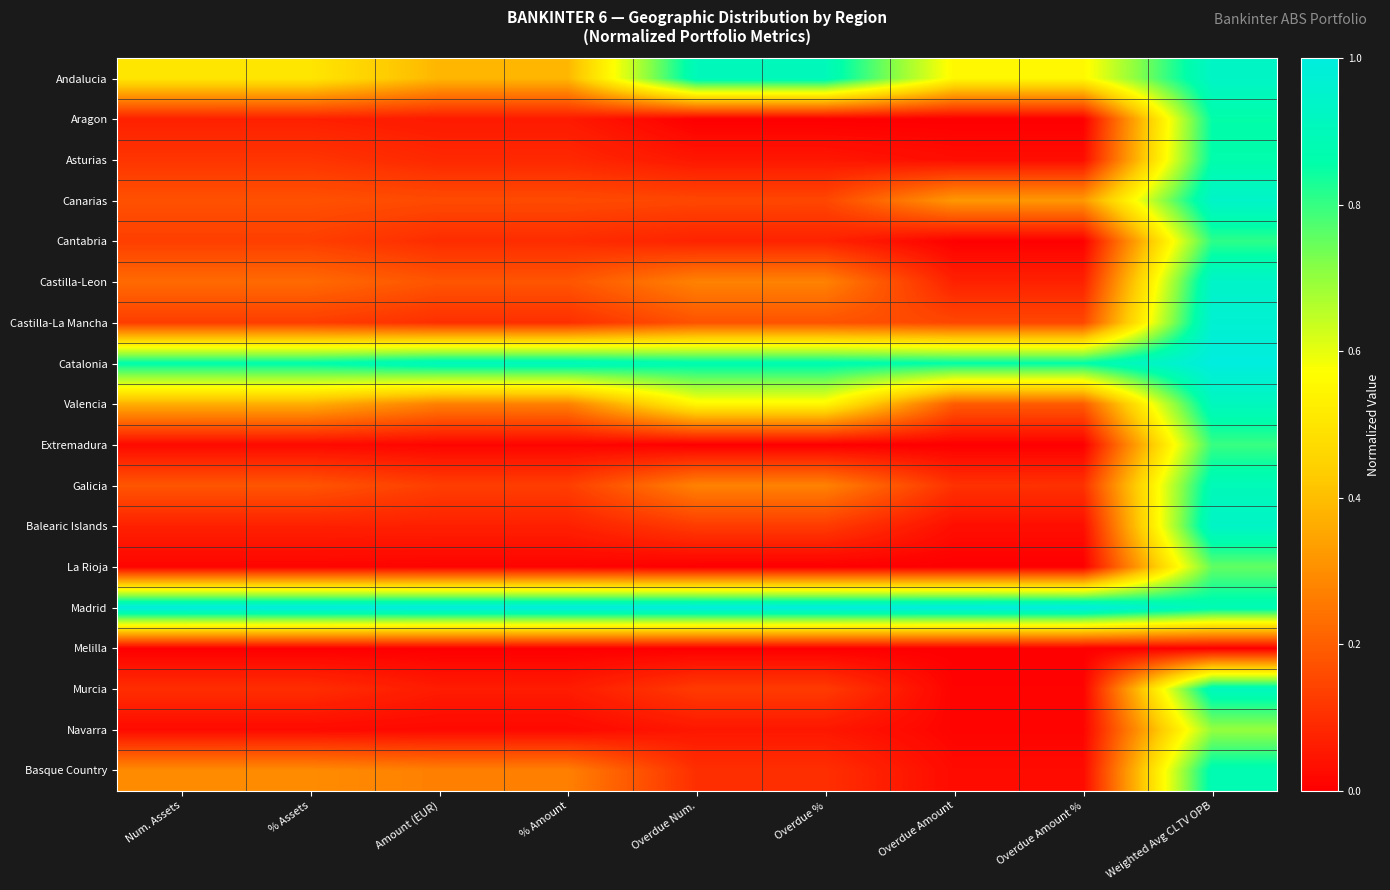

Reading left to right, list all the values displayed in this chart.

Andalucia: Num. Assets=0.5	% Assets=0.5	Amount (EUR)=0.4	% Amount=0.4	Overdue Num.=0.9	Overdue %=0.9	Overdue Amount=0.6	Overdue Amount %=0.6	Weighted Avg CLTV OPB=0.9
Aragon: Num. Assets=0.1	% Assets=0.1	Amount (EUR)=0.1	% Amount=0.1	Overdue Num.=0.0	Overdue %=0.0	Overdue Amount=0.0	Overdue Amount %=0.0	Weighted Avg CLTV OPB=0.9
Asturias: Num. Assets=0.1	% Assets=0.1	Amount (EUR)=0.1	% Amount=0.1	Overdue Num.=0.1	Overdue %=0.1	Overdue Amount=0.0	Overdue Amount %=0.0	Weighted Avg CLTV OPB=0.9
Canarias: Num. Assets=0.2	% Assets=0.2	Amount (EUR)=0.2	% Amount=0.2	Overdue Num.=0.1	Overdue %=0.1	Overdue Amount=0.3	Overdue Amount %=0.3	Weighted Avg CLTV OPB=0.9
Cantabria: Num. Assets=0.1	% Assets=0.1	Amount (EUR)=0.1	% Amount=0.1	Overdue Num.=0.1	Overdue %=0.1	Overdue Amount=0.0	Overdue Amount %=0.0	Weighted Avg CLTV OPB=0.8
Castilla-Leon: Num. Assets=0.2	% Assets=0.2	Amount (EUR)=0.2	% Amount=0.2	Overdue Num.=0.3	Overdue %=0.3	Overdue Amount=0.1	Overdue Amount %=0.1	Weighted Avg CLTV OPB=0.9
Castilla-La Mancha: Num. Assets=0.1	% Assets=0.1	Amount (EUR)=0.1	% Amount=0.1	Overdue Num.=0.2	Overdue %=0.2	Overdue Amount=0.2	Overdue Amount %=0.2	Weighted Avg CLTV OPB=1.0
Catalonia: Num. Assets=0.9	% Assets=0.9	Amount (EUR)=0.9	% Amount=0.9	Overdue Num.=0.9	Overdue %=0.9	Overdue Amount=0.9	Overdue Amount %=0.9	Weighted Avg CLTV OPB=1.0
Valencia: Num. Assets=0.4	% Assets=0.4	Amount (EUR)=0.3	% Amount=0.3	Overdue Num.=0.6	Overdue %=0.6	Overdue Amount=0.2	Overdue Amount %=0.2	Weighted Avg CLTV OPB=0.9
Extremadura: Num. Assets=0.0	% Assets=0.0	Amount (EUR)=0.0	% Amount=0.0	Overdue Num.=0.0	Overdue %=0.0	Overdue Amount=0.0	Overdue Amount %=0.0	Weighted Avg CLTV OPB=0.8
Galicia: Num. Assets=0.2	% Assets=0.2	Amount (EUR)=0.1	% Amount=0.1	Overdue Num.=0.3	Overdue %=0.3	Overdue Amount=0.1	Overdue Amount %=0.1	Weighted Avg CLTV OPB=0.9
Balearic Islands: Num. Assets=0.1	% Assets=0.1	Amount (EUR)=0.1	% Amount=0.1	Overdue Num.=0.1	Overdue %=0.1	Overdue Amount=0.0	Overdue Amount %=0.0	Weighted Avg CLTV OPB=0.9
La Rioja: Num. Assets=0.0	% Assets=0.0	Amount (EUR)=0.0	% Amount=0.0	Overdue Num.=0.0	Overdue %=0.0	Overdue Amount=0.0	Overdue Amount %=0.0	Weighted Avg CLTV OPB=0.8
Madrid: Num. Assets=1.0	% Assets=1.0	Amount (EUR)=1.0	% Amount=1.0	Overdue Num.=1.0	Overdue %=1.0	Overdue Amount=1.0	Overdue Amount %=1.0	Weighted Avg CLTV OPB=0.9
Melilla: Num. Assets=0.0	% Assets=0.0	Amount (EUR)=0.0	% Amount=0.0	Overdue Num.=0.0	Overdue %=0.0	Overdue Amount=0.0	Overdue Amount %=0.0	Weighted Avg CLTV OPB=0.0
Murcia: Num. Assets=0.1	% Assets=0.1	Amount (EUR)=0.1	% Amount=0.1	Overdue Num.=0.1	Overdue %=0.1	Overdue Amount=0.0	Overdue Amount %=0.0	Weighted Avg CLTV OPB=0.9
Navarra: Num. Assets=0.0	% Assets=0.0	Amount (EUR)=0.0	% Amount=0.0	Overdue Num.=0.1	Overdue %=0.1	Overdue Amount=0.0	Overdue Amount %=0.0	Weighted Avg CLTV OPB=0.7
Basque Country: Num. Assets=0.3	% Assets=0.3	Amount (EUR)=0.3	% Amount=0.3	Overdue Num.=0.1	Overdue %=0.1	Overdue Amount=0.0	Overdue Amount %=0.0	Weighted Avg CLTV OPB=0.9